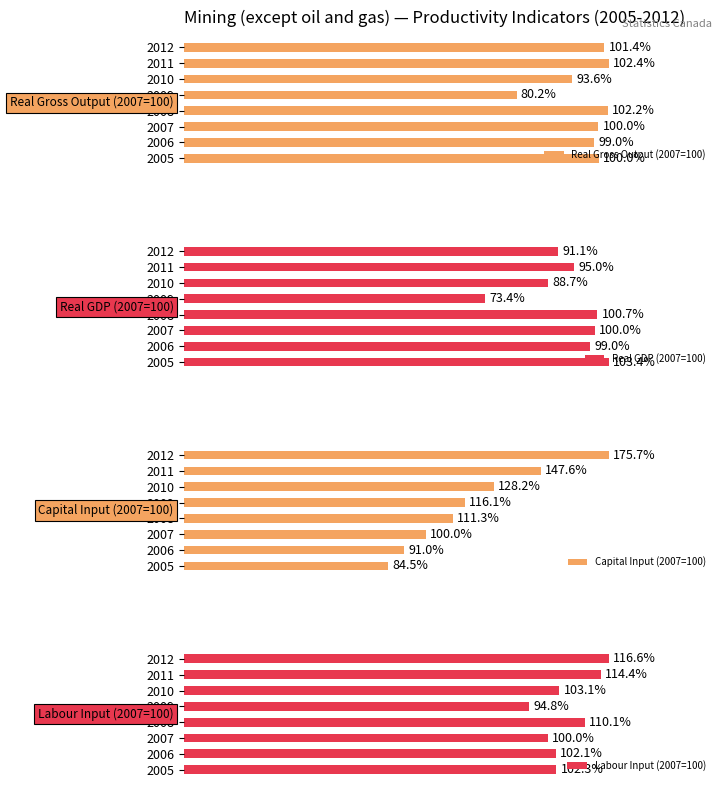

What is the average value of the Labour Input (2007=100) series?

105.4